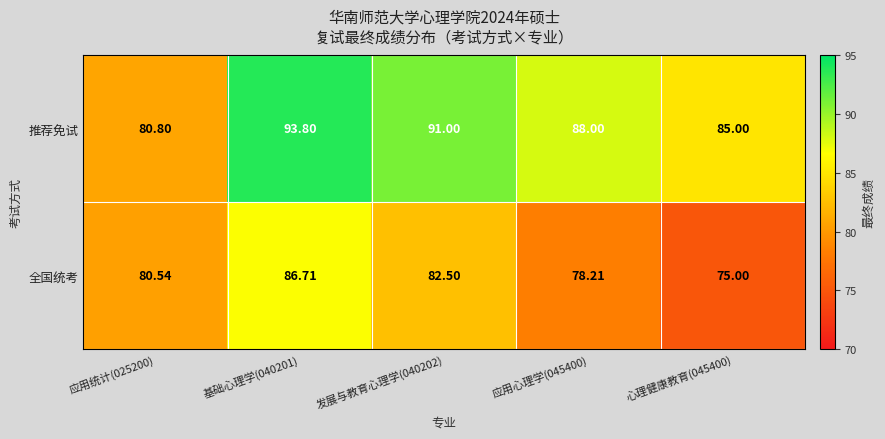

Between 应用统计(025200) and 发展与教育心理学(040202), which series saw the biggest shift?

推荐免试